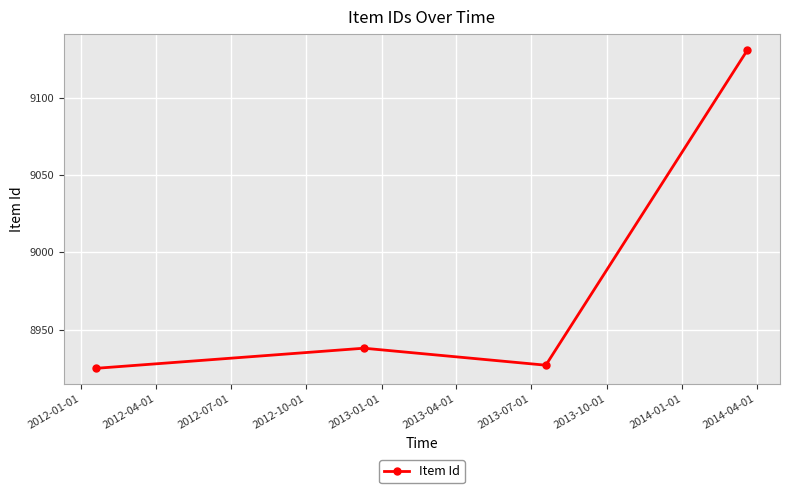

What is the value of the 2nd point from the left?

8938